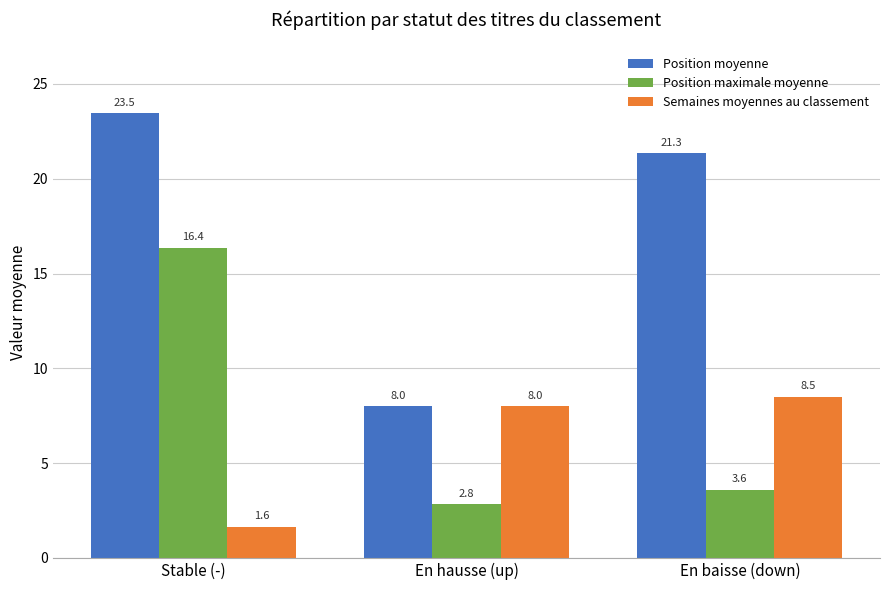

Reading left to right, extract all data points from this chart.

Position moyenne: 23.5	8.0	21.3
Position maximale moyenne: 16.4	2.8	3.6
Semaines moyennes au classement: 1.6	8.0	8.5